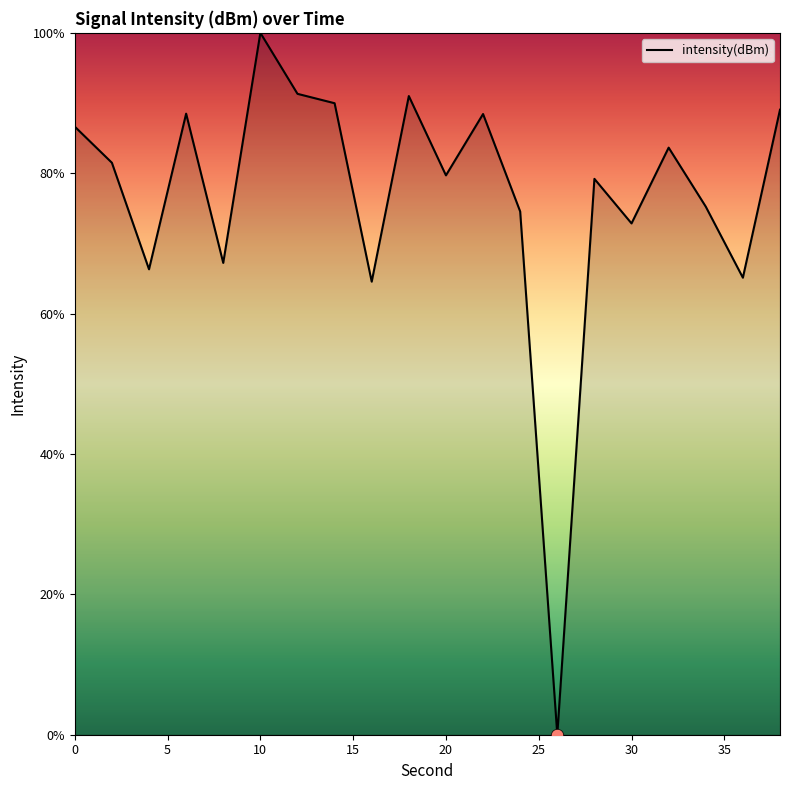

What is the greatest value displayed?

100.0